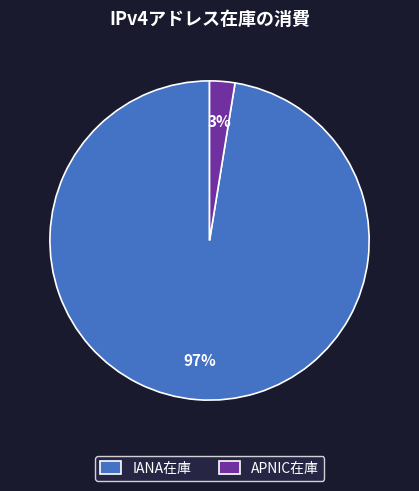

Do IANA在庫 and APNIC在庫 together represent more than half of the pie?

Yes